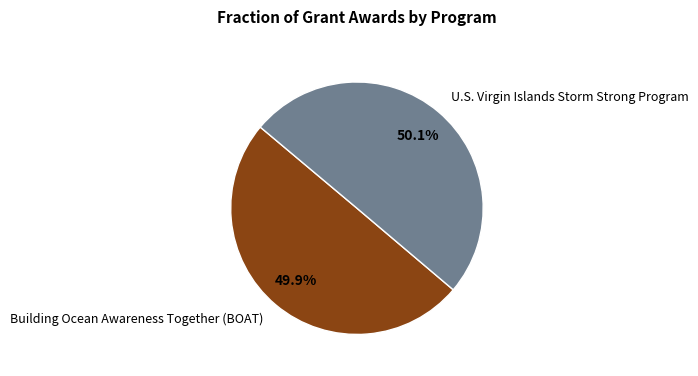

To the nearest percent, what portion does U.S. Virgin Islands Storm Strong Program represent?

50%